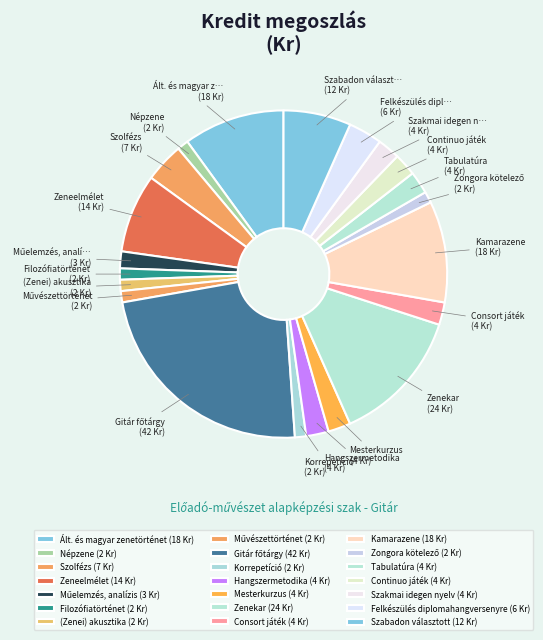

How many slices are in this pie chart?

21